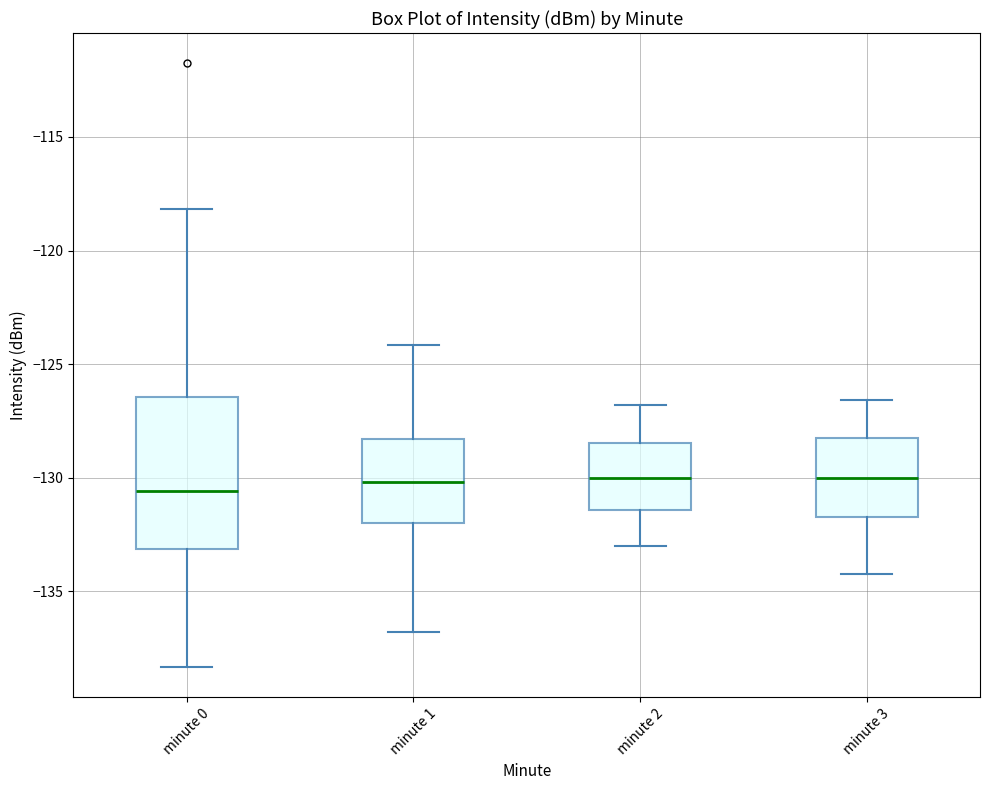

Reading left to right, transcribe this box plot: for each box, give where its median line is, the range the box spans, and where its two whiskers end, as read against the y-axis. The values are not printed on the chart, so give them approximately, as read against the axis.

minute 0: median -130.5, box -133.0 to -126.5, whiskers -138.5 to -118.0
minute 1: median -130.0, box -132.0 to -128.5, whiskers -137.0 to -124.0
minute 2: median -130.0, box -131.5 to -128.5, whiskers -133.0 to -127.0
minute 3: median -130.0, box -131.5 to -128.5, whiskers -134.0 to -126.5